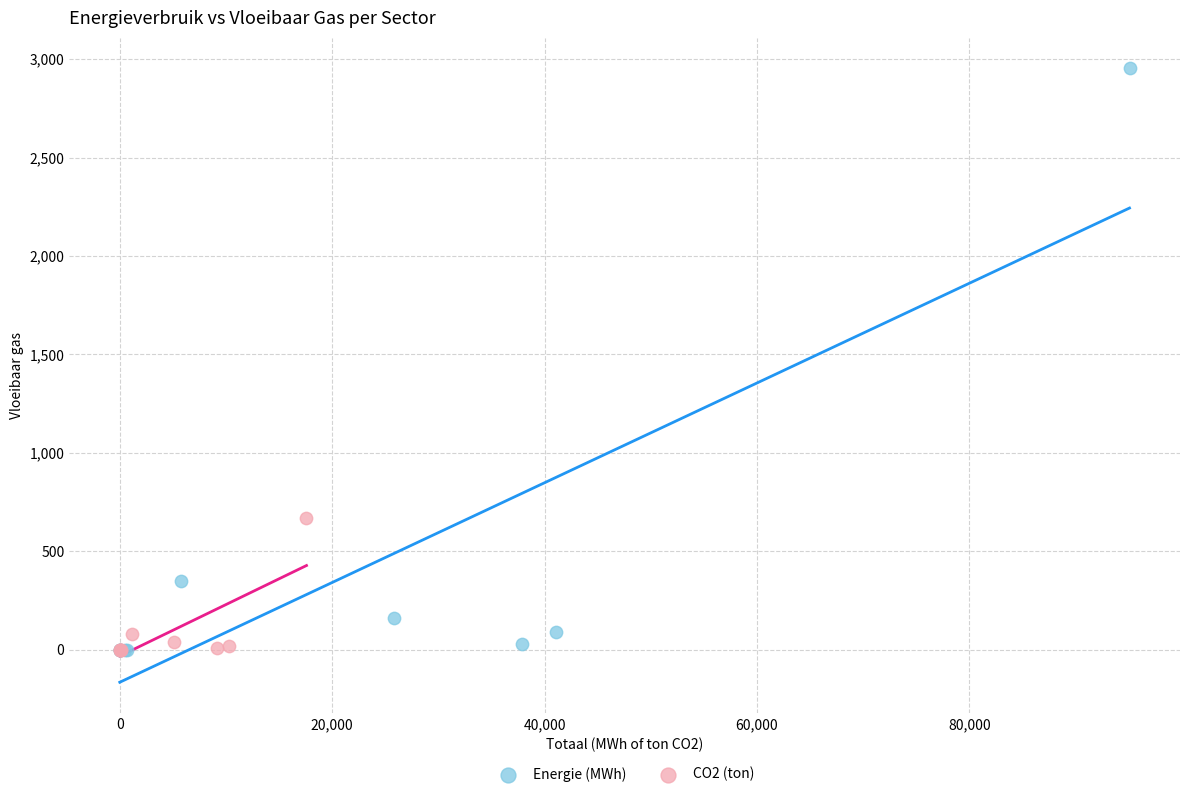

Which series reaches the maximum Y coordinate?

Energie (MWh)